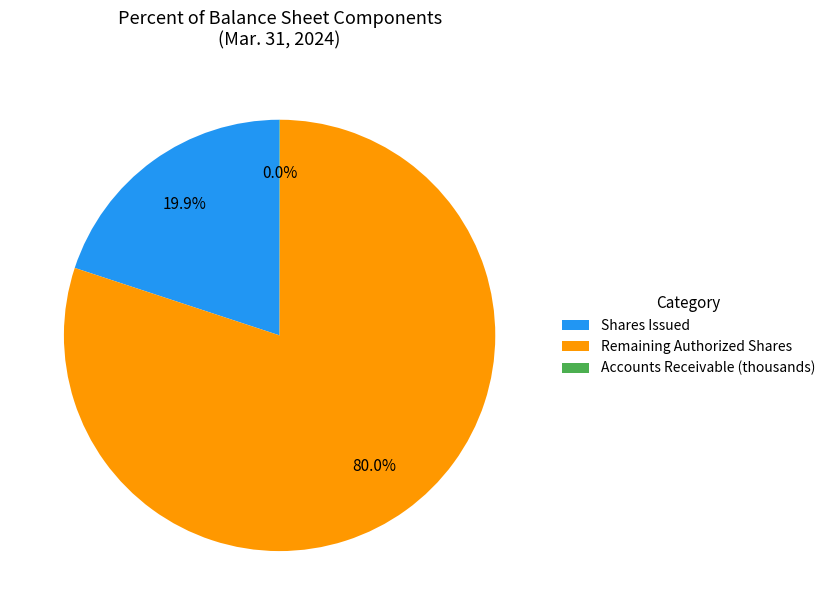

Which slice represents more than half of the pie?

Remaining Authorized Shares